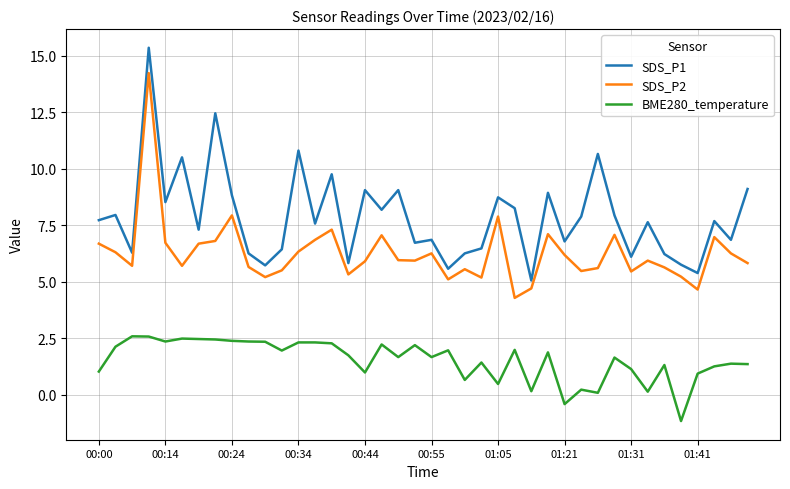

Rank the series by their average value, from highest to lowest.

SDS_P1, SDS_P2, BME280_temperature